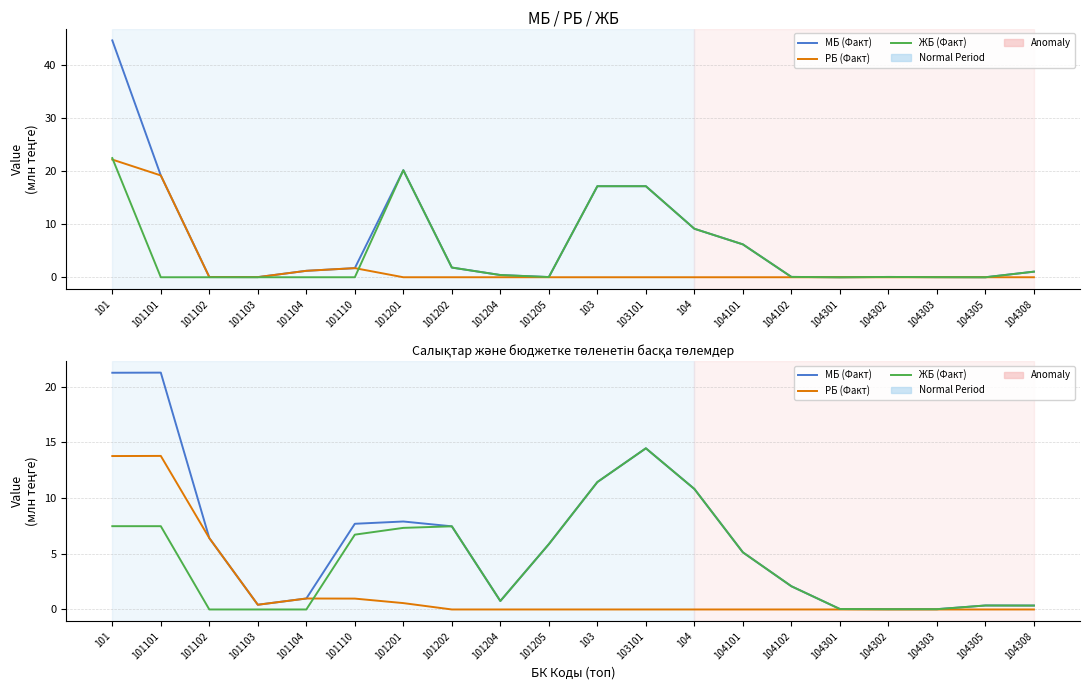

Rank the categories by РБ (Факт) value from lowest to highest.

101202, 101204, 101205, 103, 103101, 104, 104101, 104102, 104301, 104302, 104303, 104305, 104308, 101103, 101201, 101110, 101104, 101102, 101, 101101